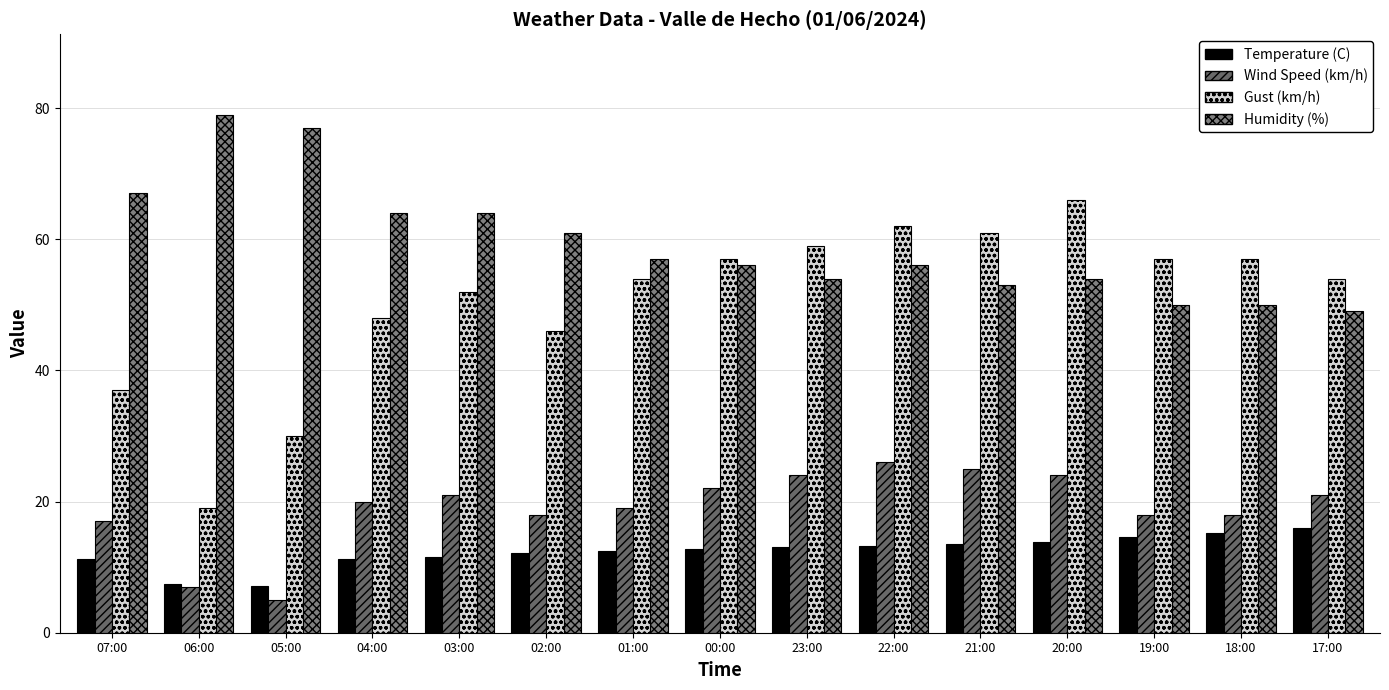

What is the difference between the second highest and second lowest values in the Wind Speed (km/h) series?

18.0